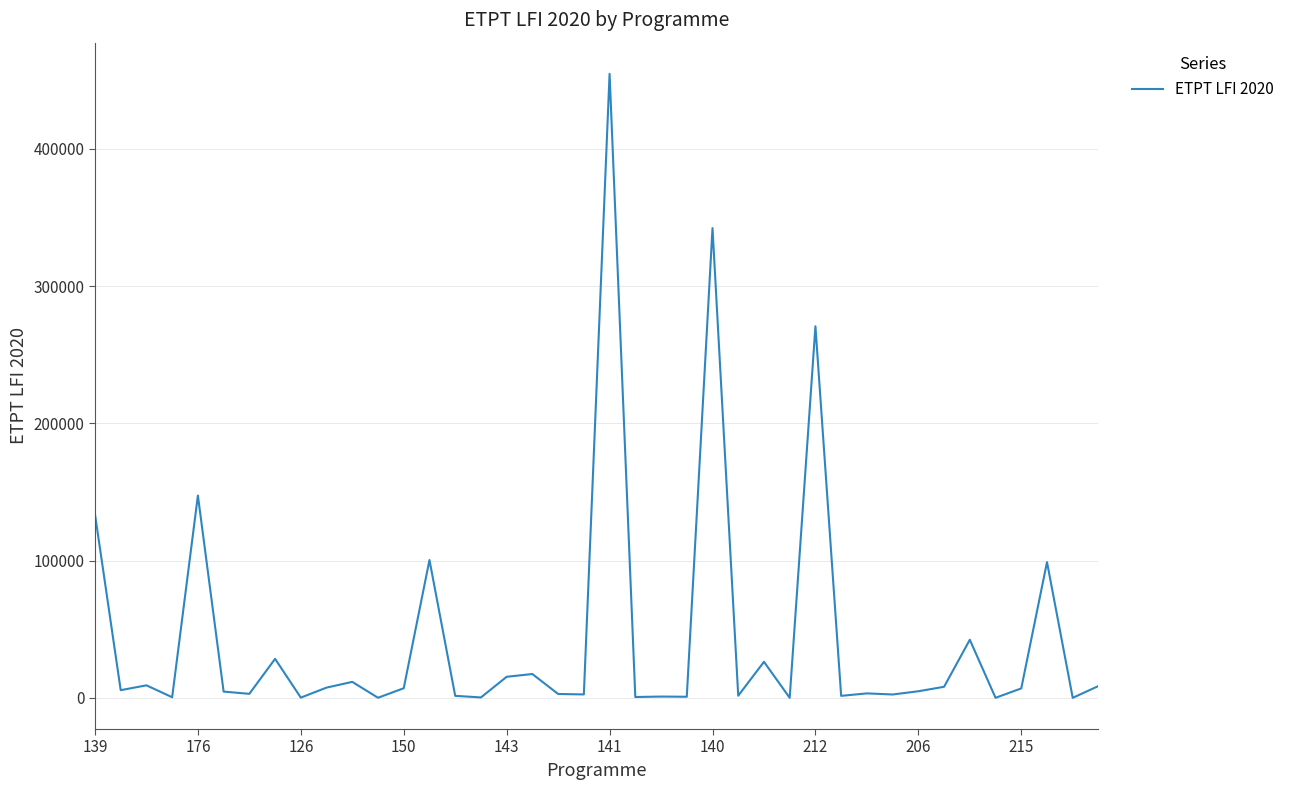

What is the greatest value displayed?

454692